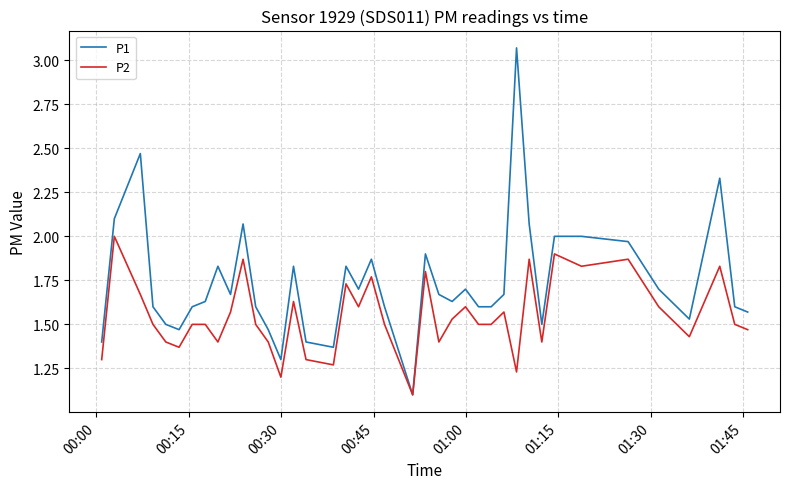

List the series in order of their overall mean, highest first.

P1, P2